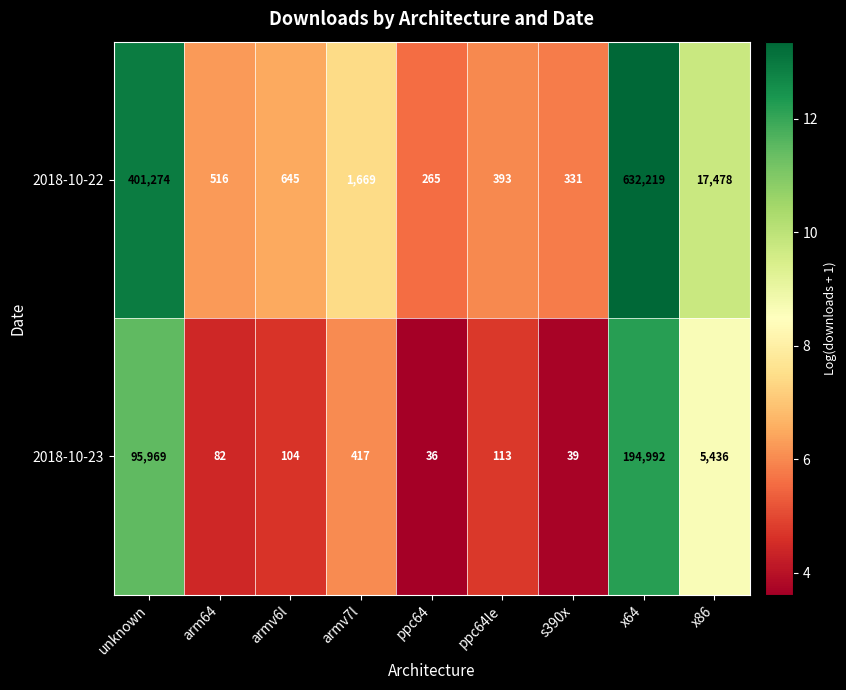

Between unknown and x64, which series saw the biggest shift?

2018-10-22